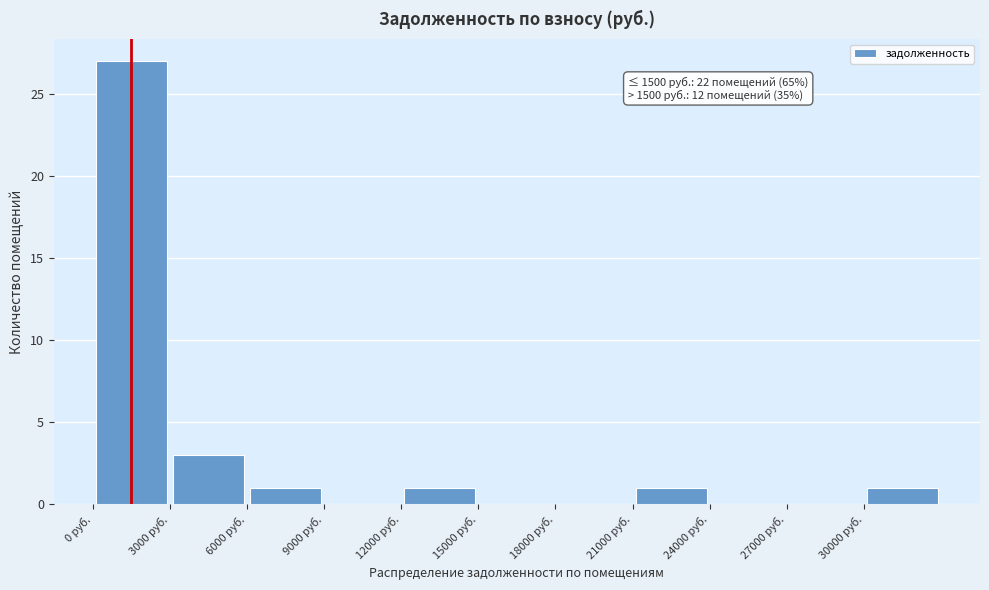

Which range on the x-axis has the tallest bar?

0 to 3000